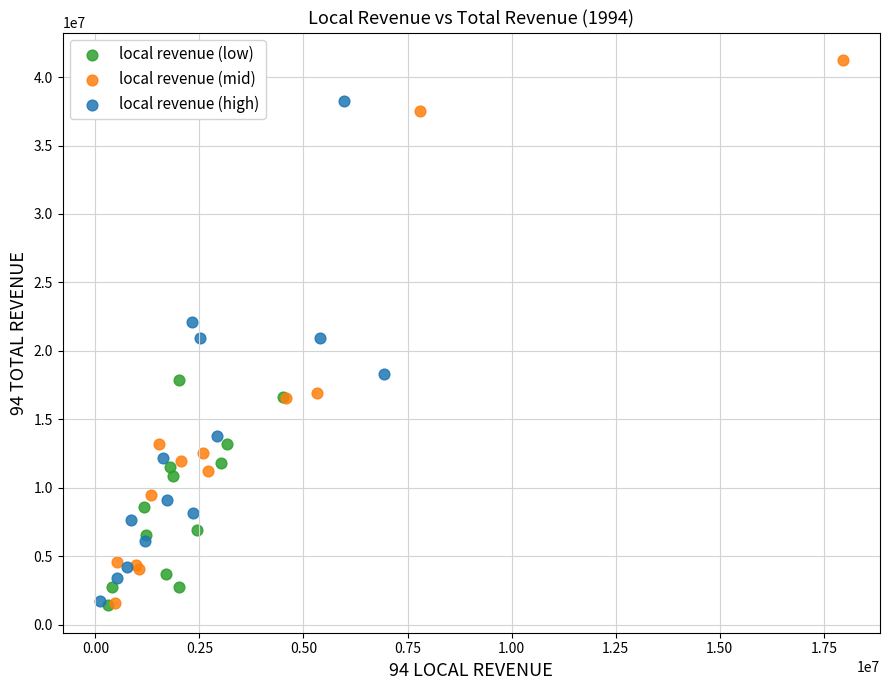

Which series contains the highest Y value?

local revenue (mid)